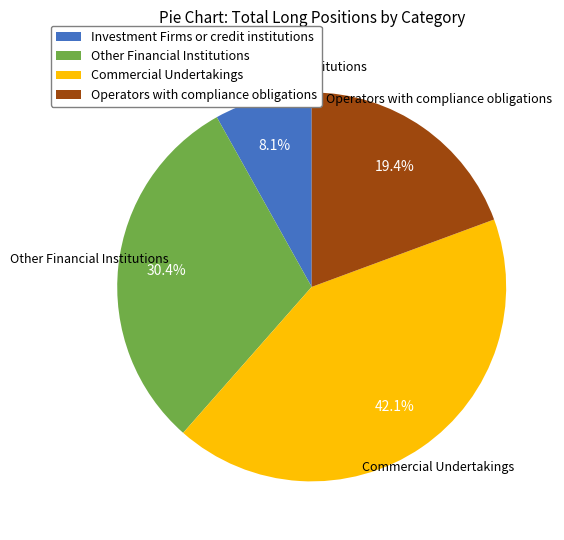

Combined, do Other Financial Institutions and Investment Firms or credit institutions account for over 50%?

No